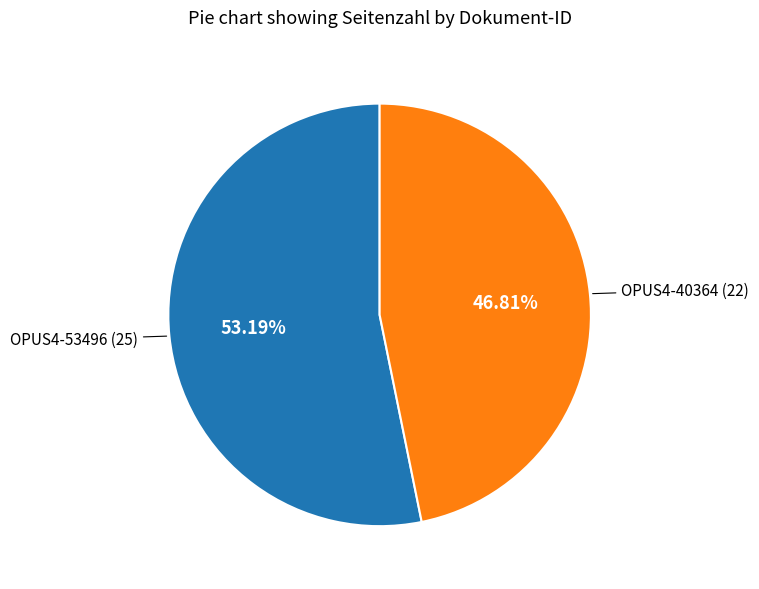

Count the number of slices in the pie.

2